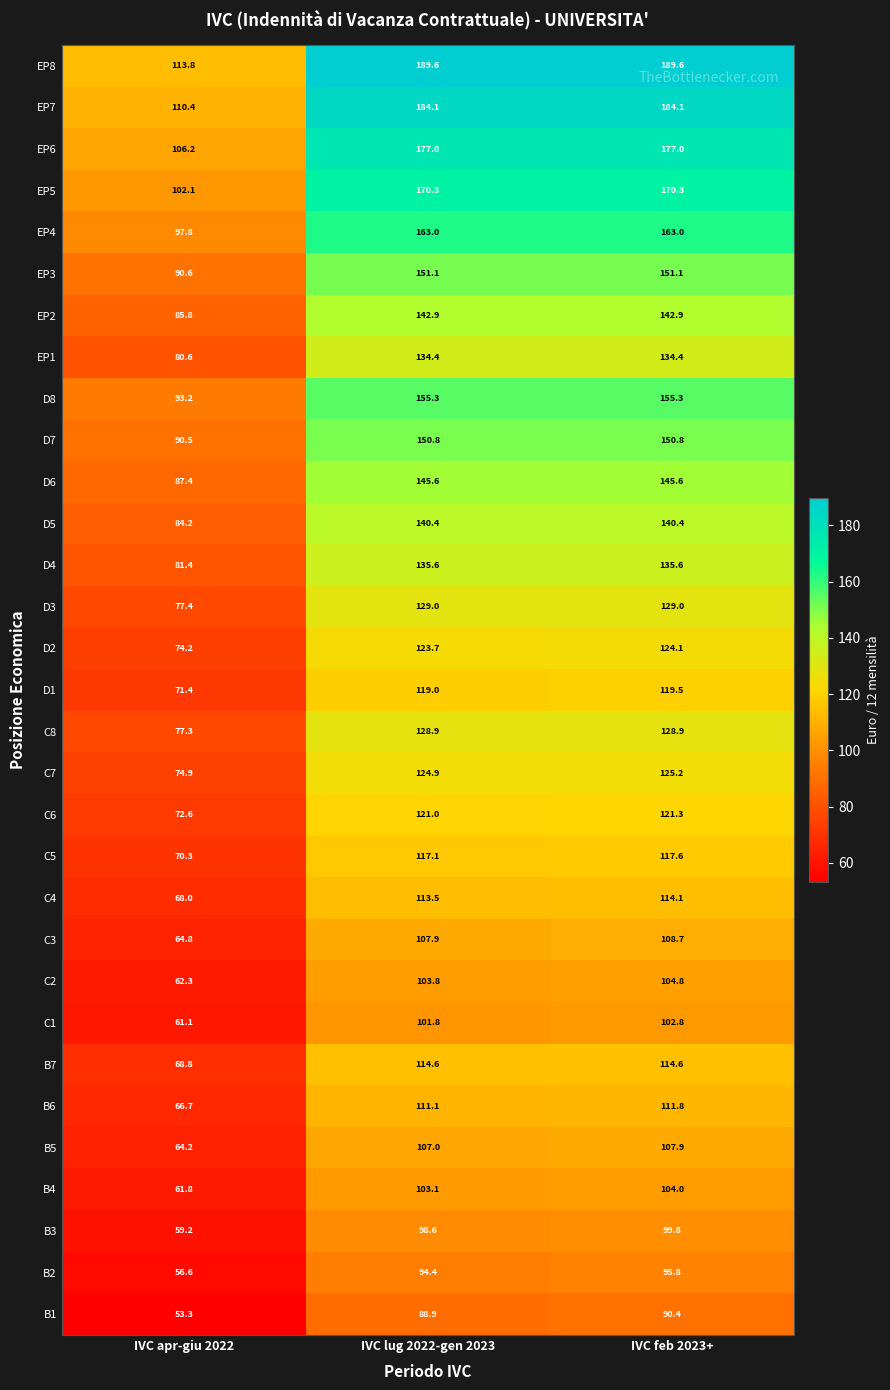

What is the total value across all series at IVC lug 2022-gen 2023?

4048.4